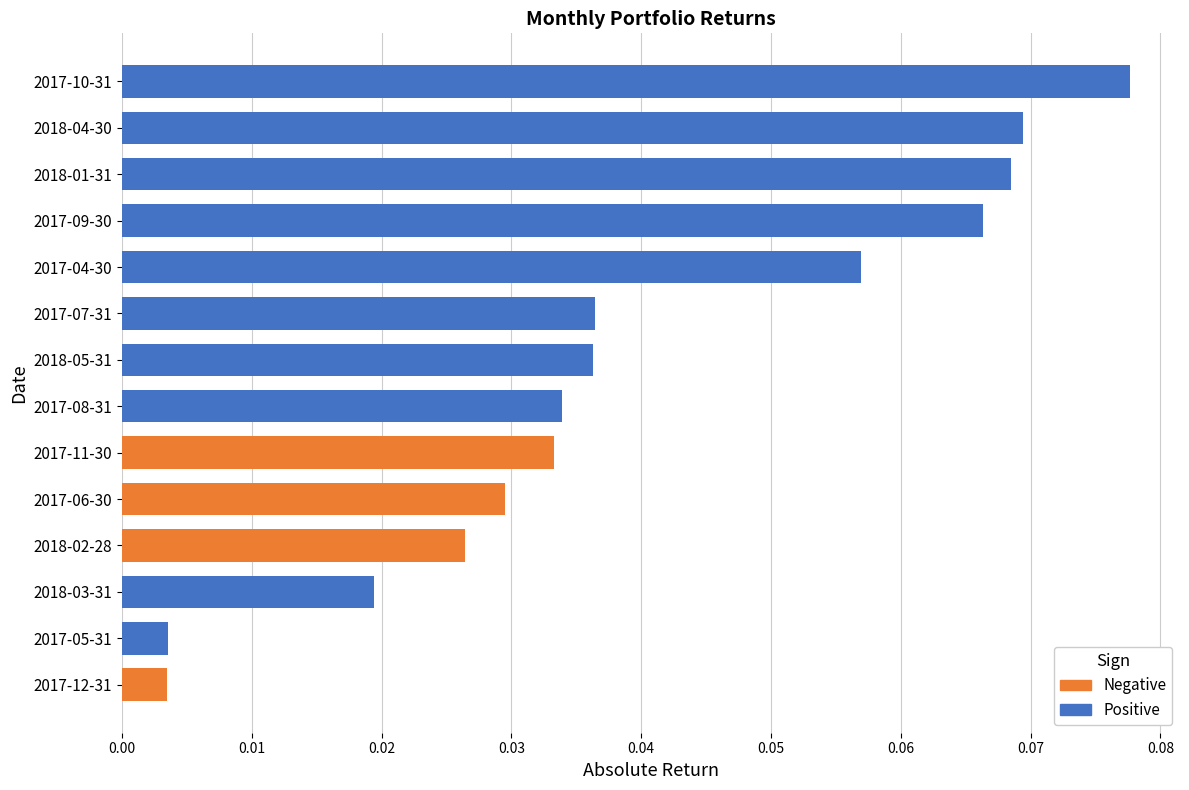

What position from the right is 2017-05-31?

13